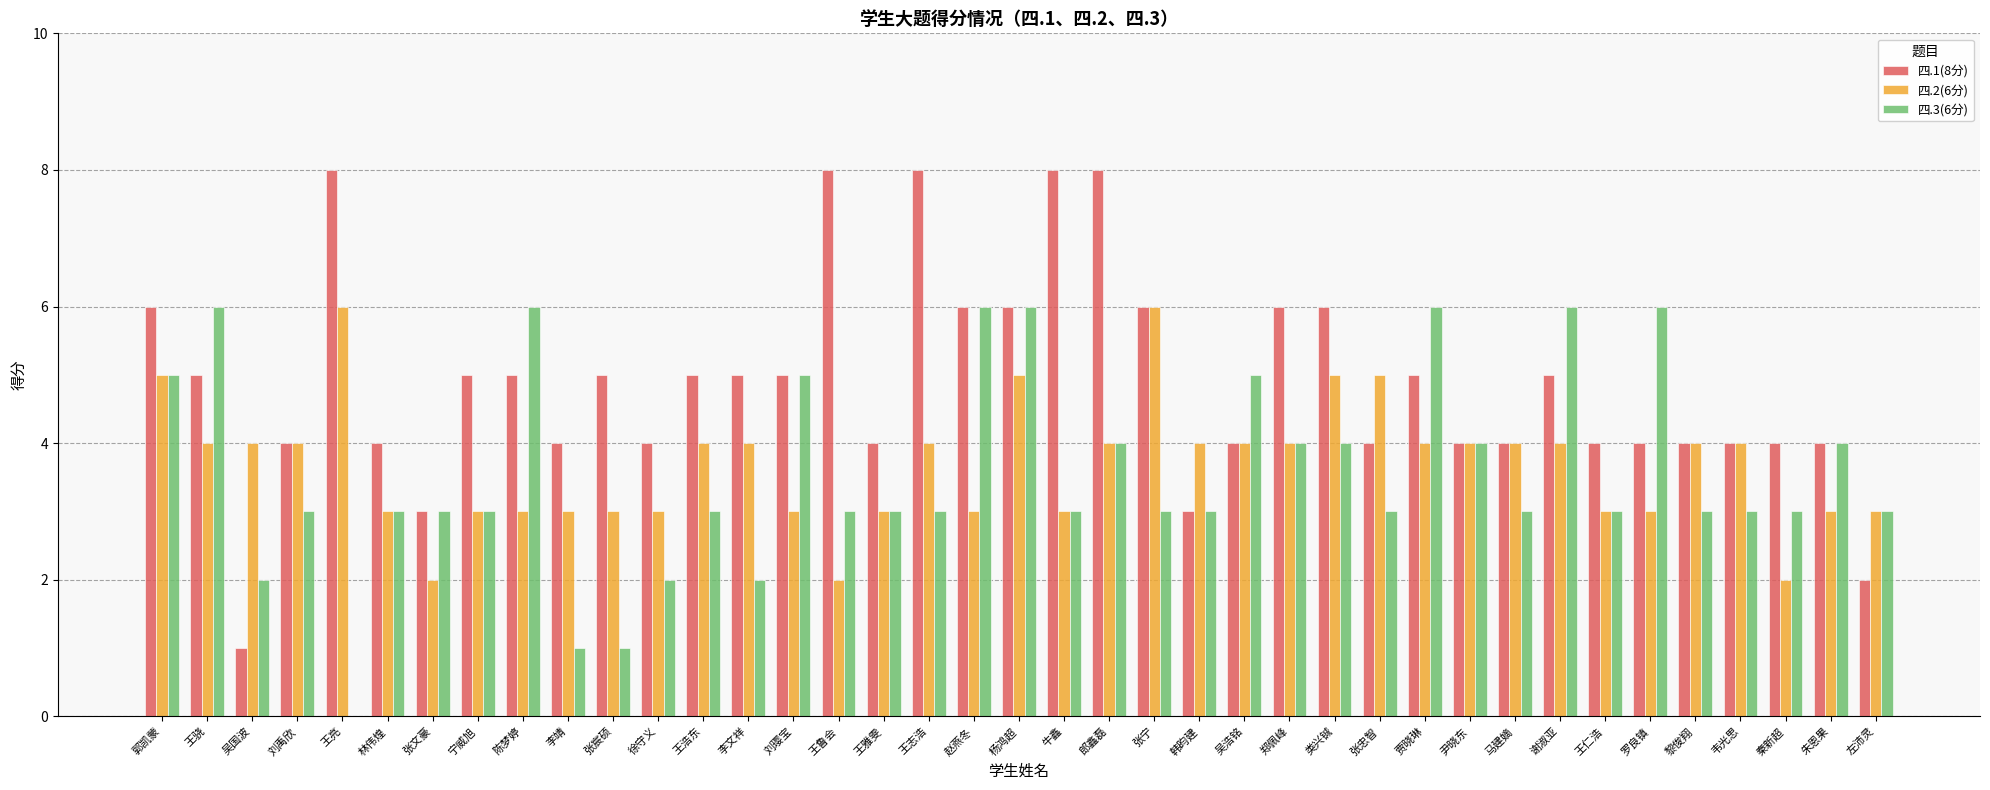

What value does the 四.1(8分) series have at 郎鑫磊?

8